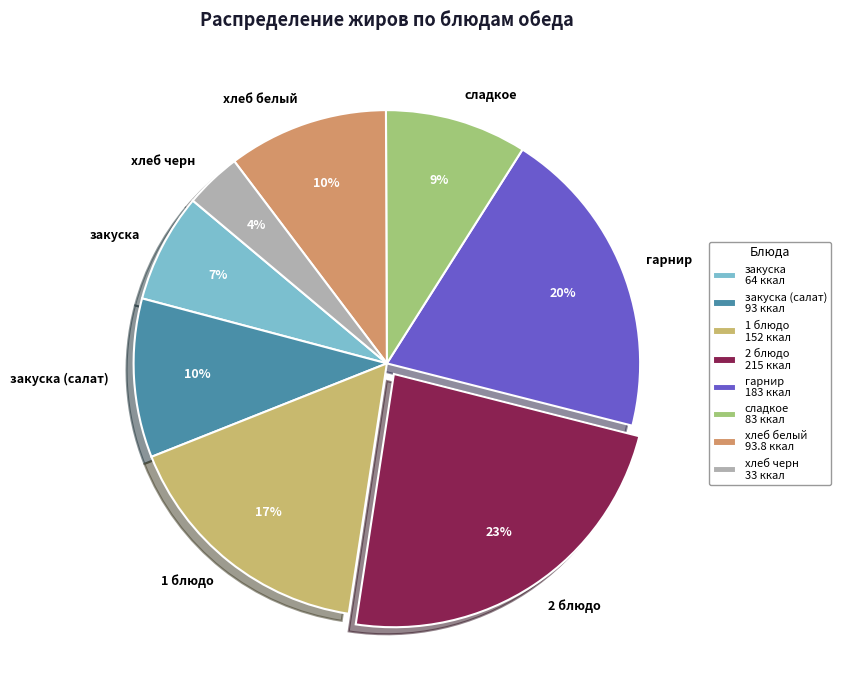

Does any single category account for the majority?

No